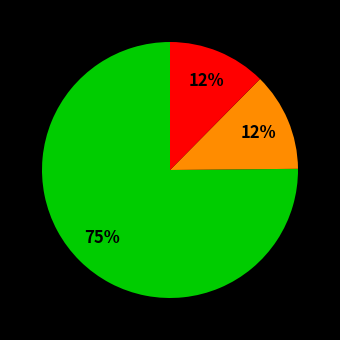

Is there a majority slice in this chart?

Yes